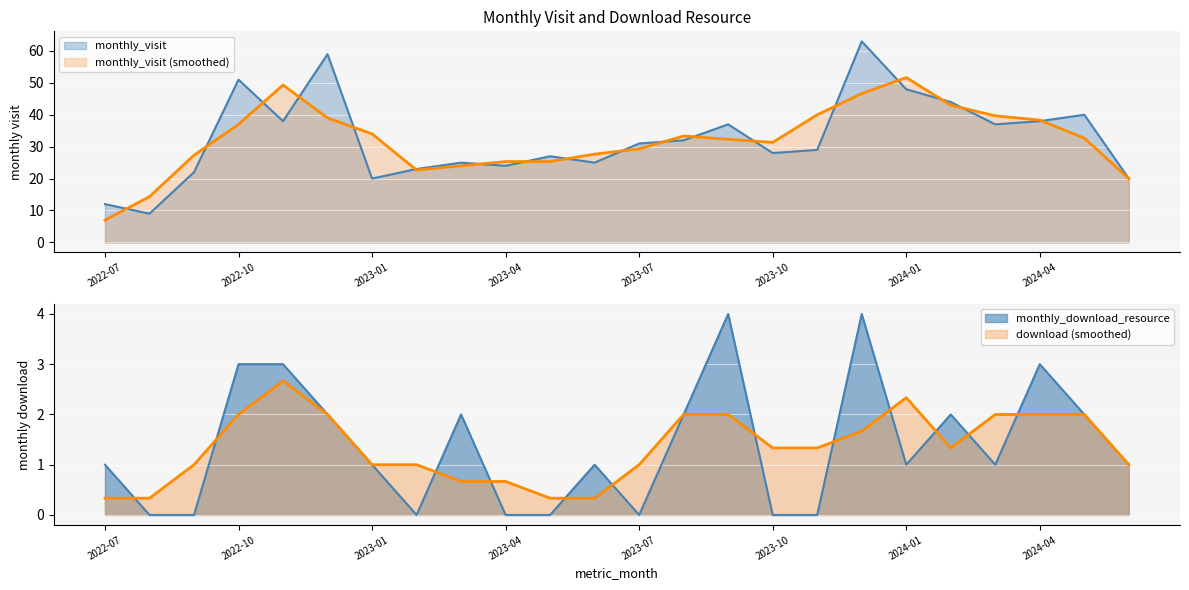

What is the sum of all monthly_visit values?

782